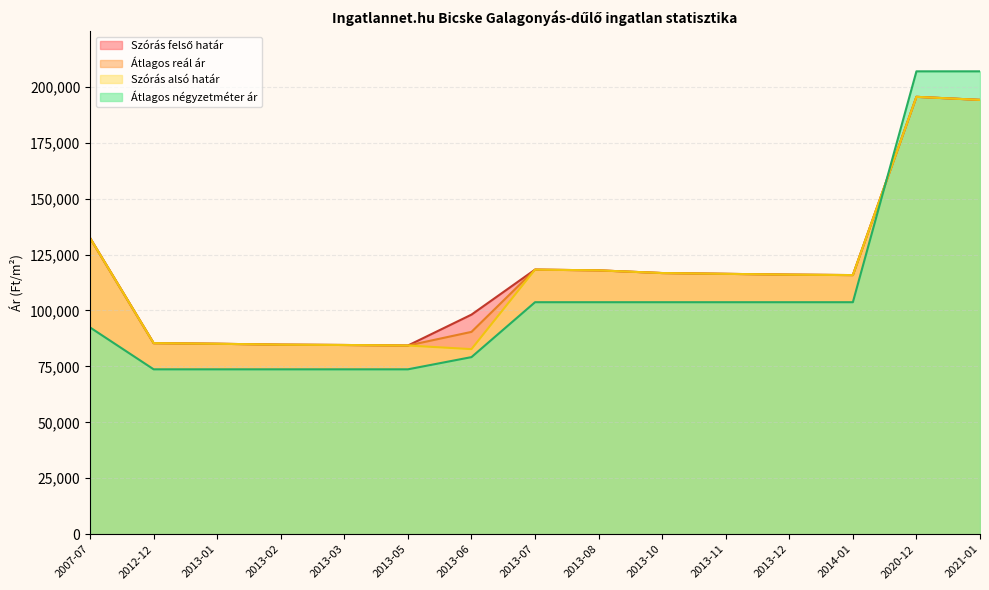

How many lines are shown in the chart?

4